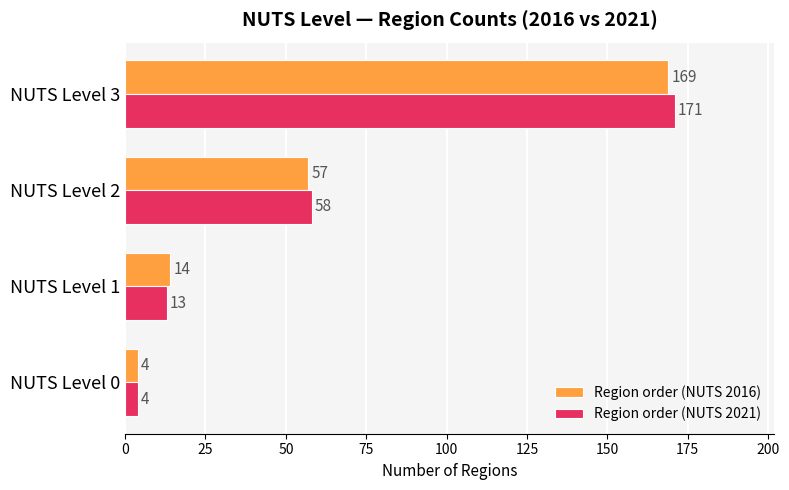

Is it true that Region order (NUTS 2016) equals 169 at NUTS Level 3?

True